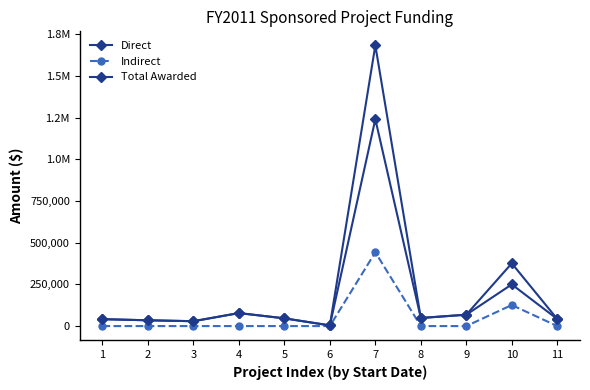

Does the chart have visible grid lines?

No